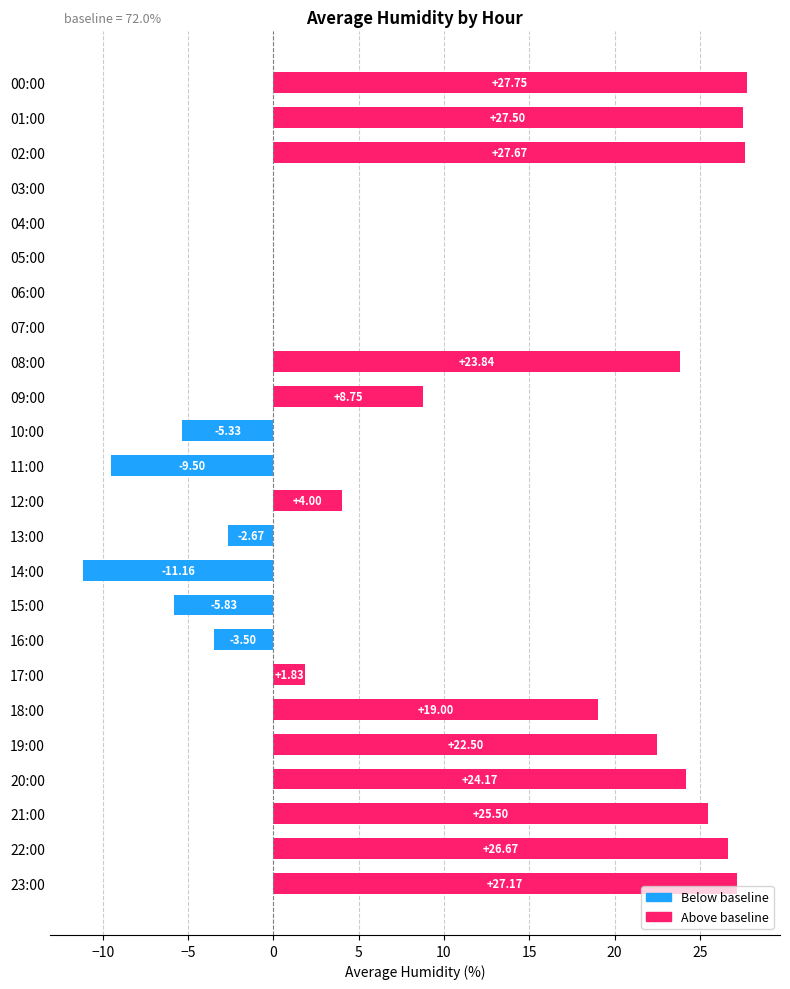

How many distinct data groups are displayed?

1